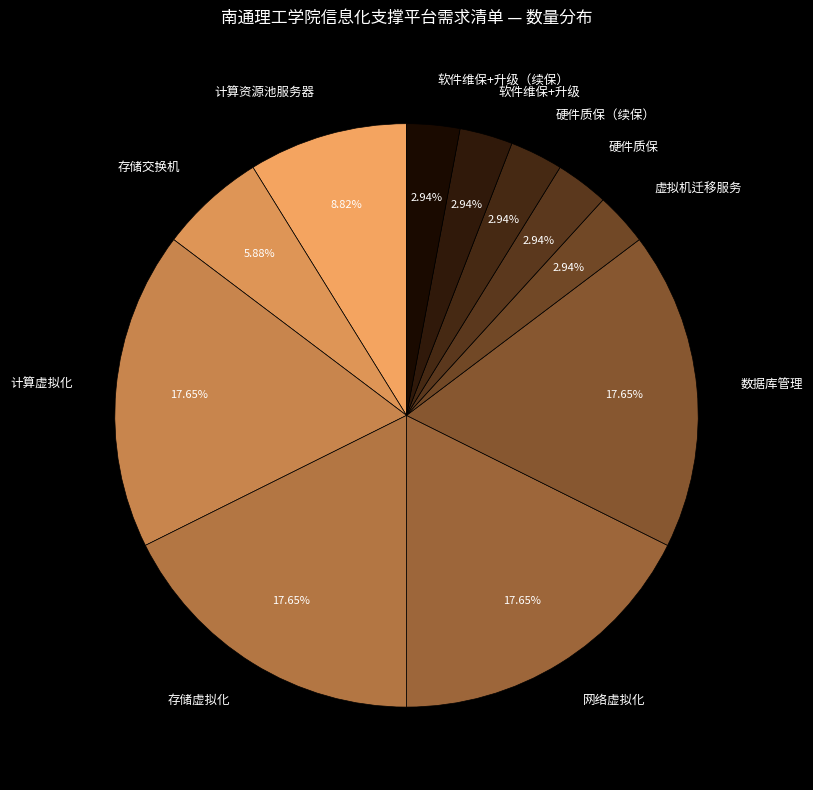

True or false: 网络虚拟化 accounts for 18% of the total.

True